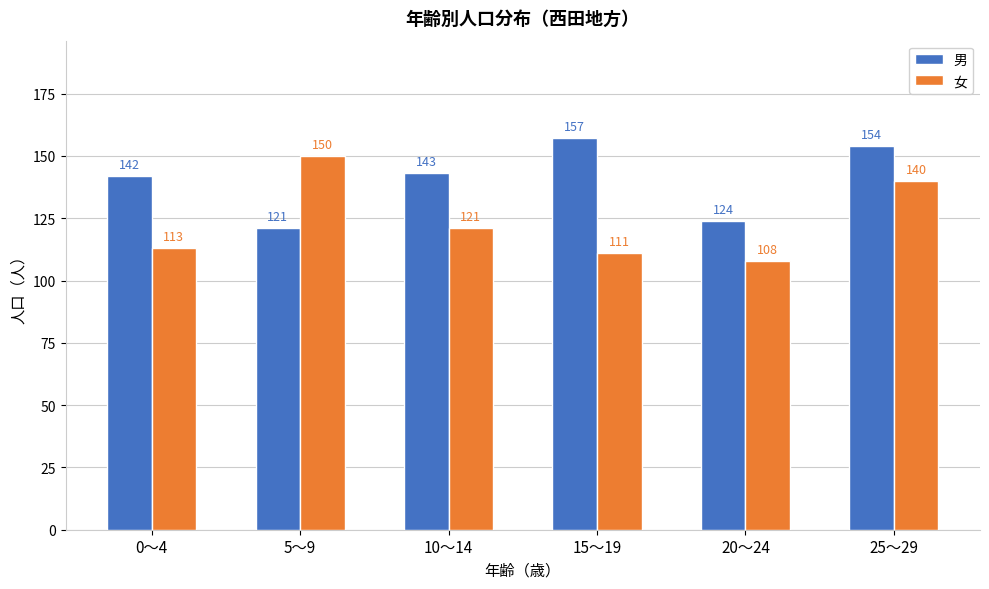

Reading left to right, transcribe all the data shown in this chart.

男: 0～4=142	5～9=121	10～14=143	15～19=157	20～24=124	25～29=154
女: 0～4=113	5～9=150	10～14=121	15～19=111	20～24=108	25～29=140